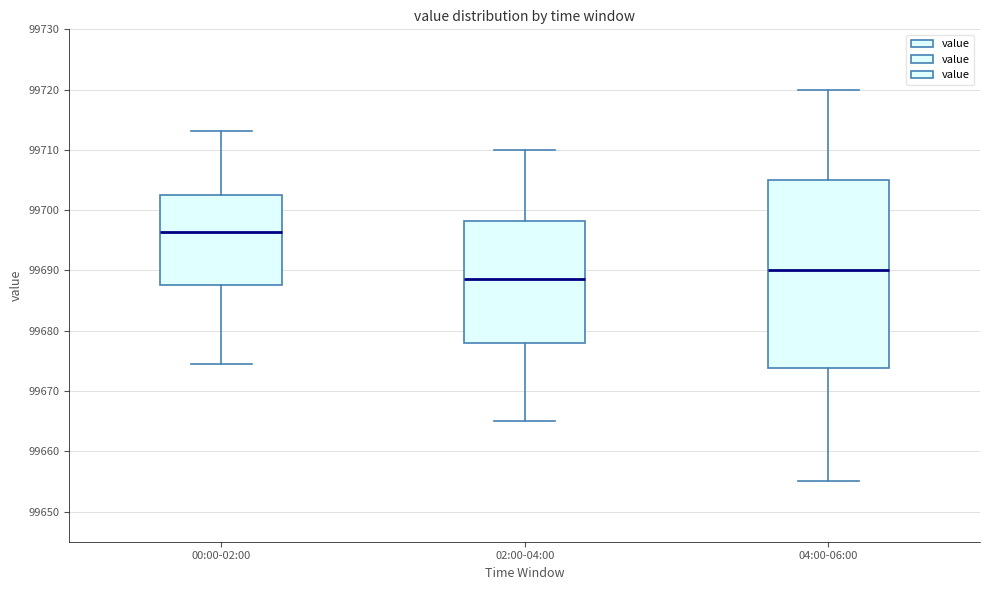

Reading left to right, read every box against the y-axis: the position of its median line, the range the box covers, and the ends of its whiskers. The values are not printed on the chart, so give them approximately, as read against the axis.

00:00-02:00: median 99696, box 99688 to 99703, whiskers 99675 to 99713
02:00-04:00: median 99689, box 99678 to 99698, whiskers 99665 to 99710
04:00-06:00: median 99690, box 99674 to 99705, whiskers 99655 to 99720